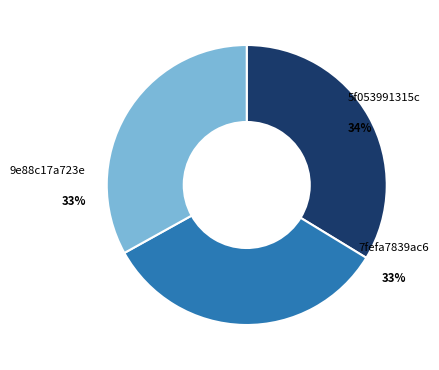

To the nearest percent, what is the difference between the largest and smallest slice percentages?

1%